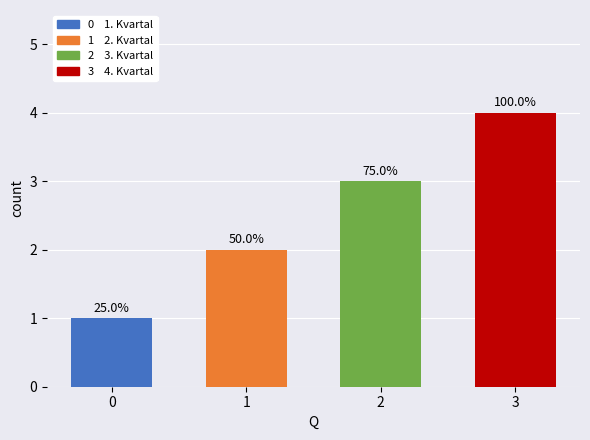

What is the minimum value shown in the chart?

1